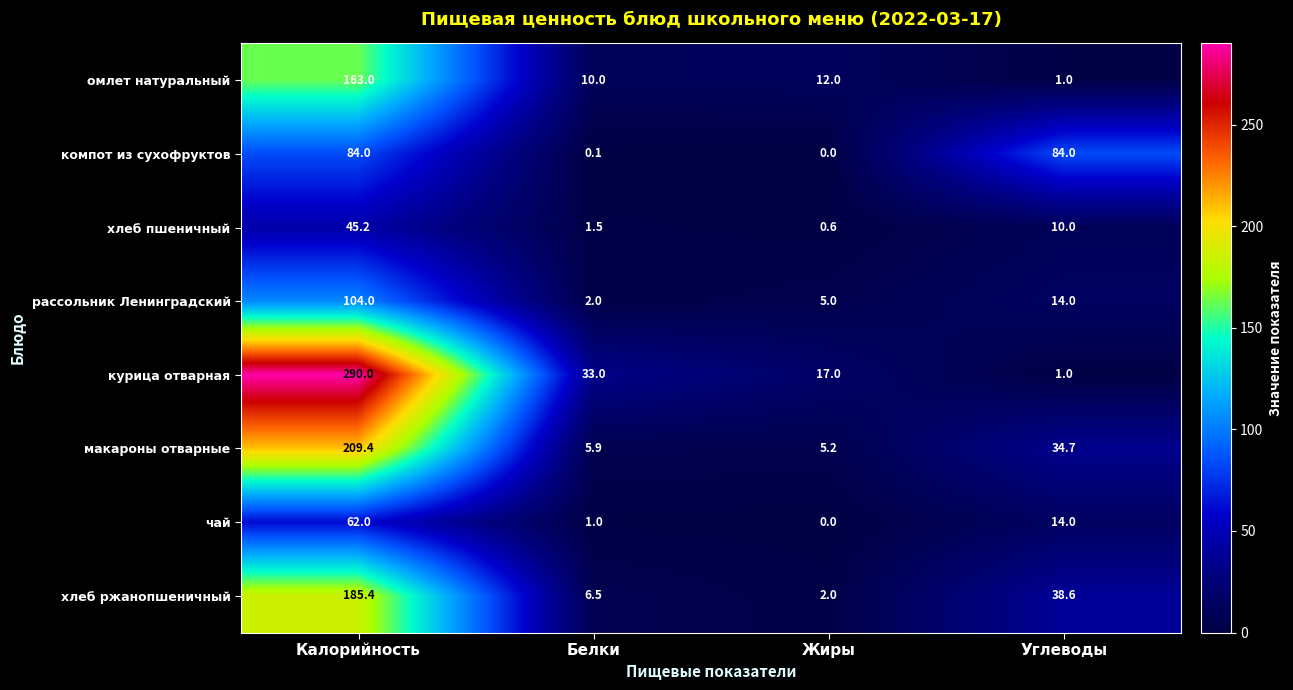

Count the number of categories in the chart.

4